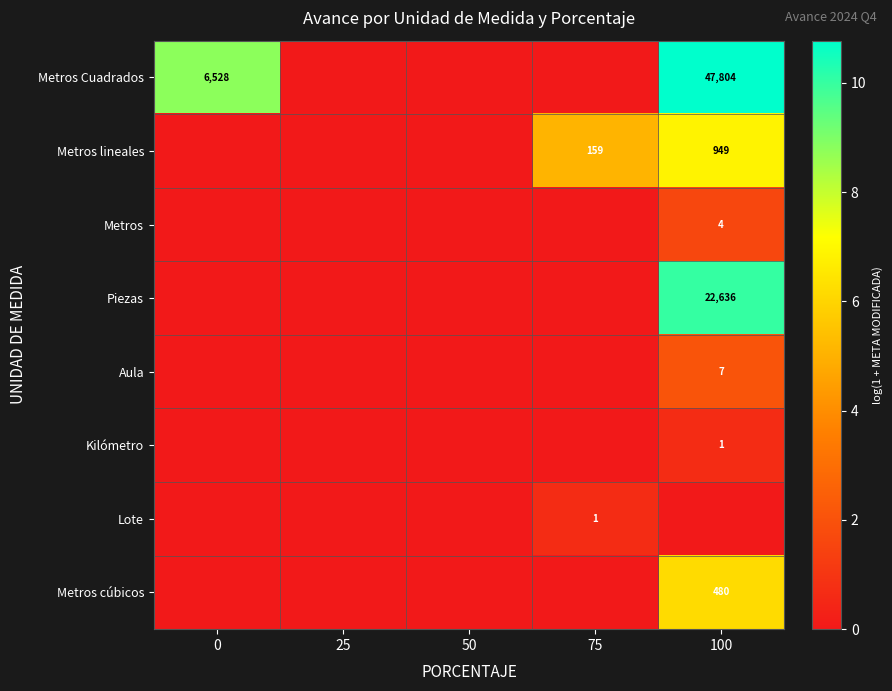

At which category is the sum across all series the highest?

100